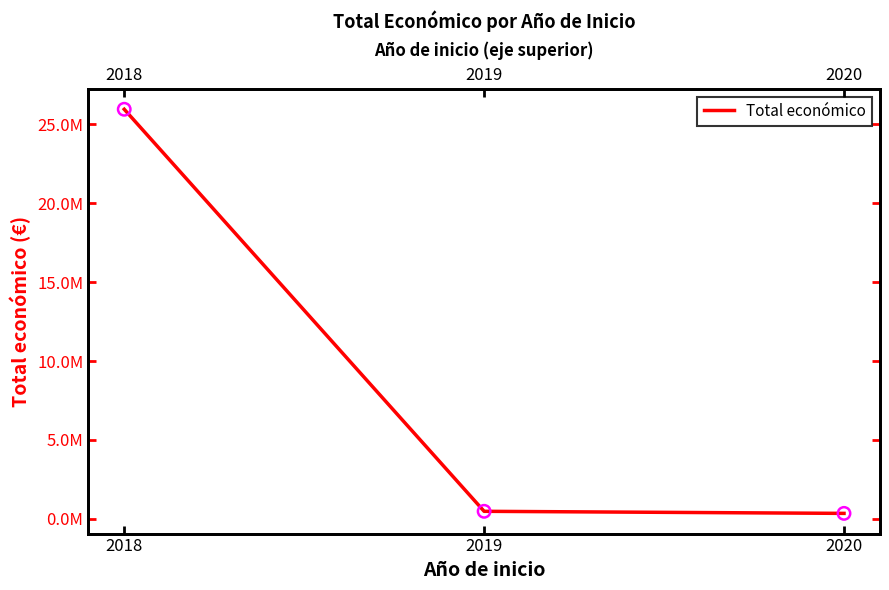

What is the change in value from 2019 to 2020?

-131313